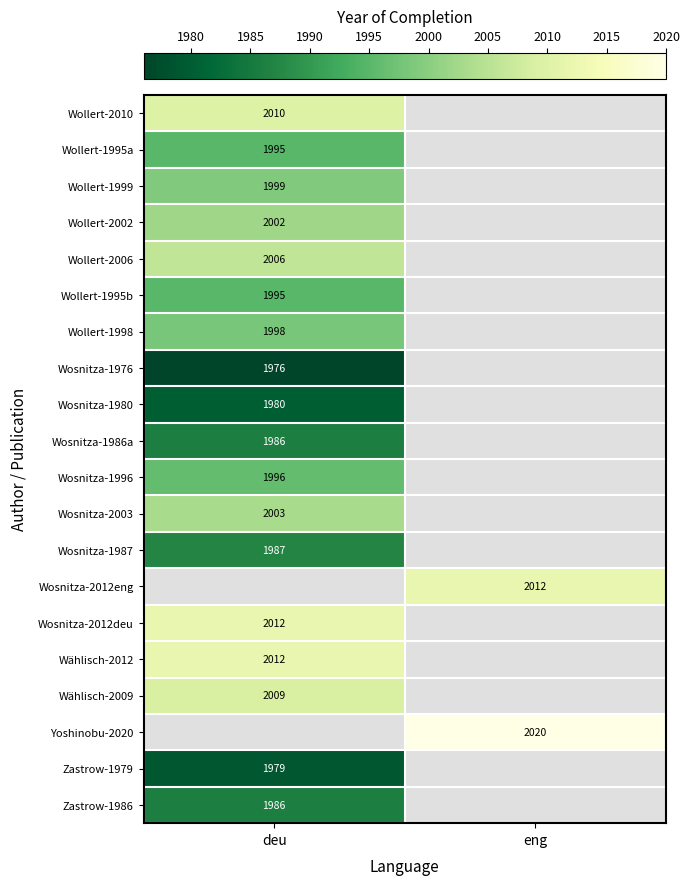

The Wosnitza-1996 series shows 538.8 at deu. True or false?

False